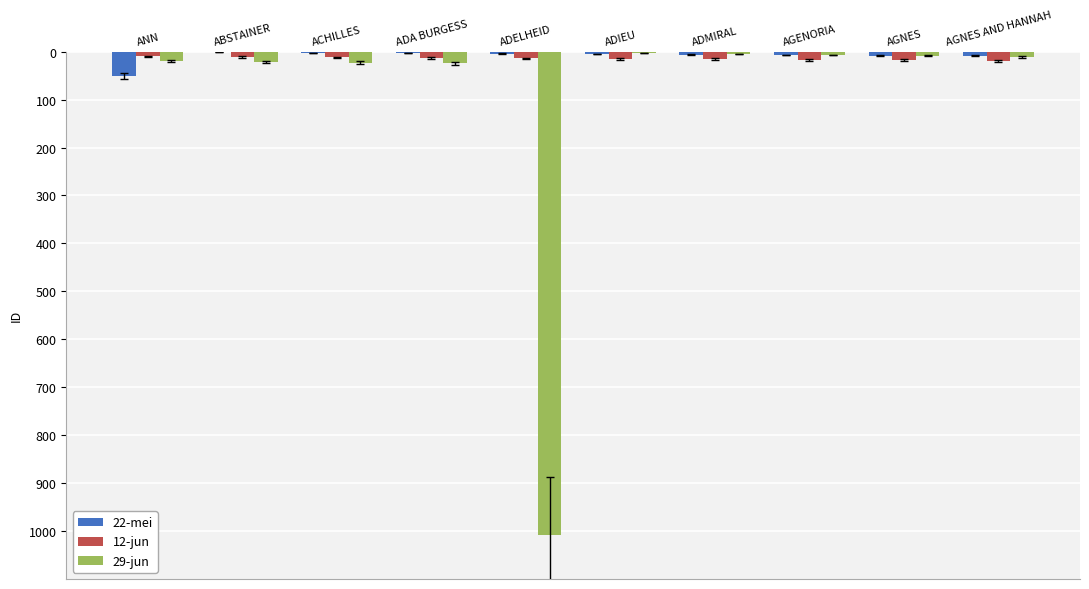

Does the chart contain stacked bars?

No